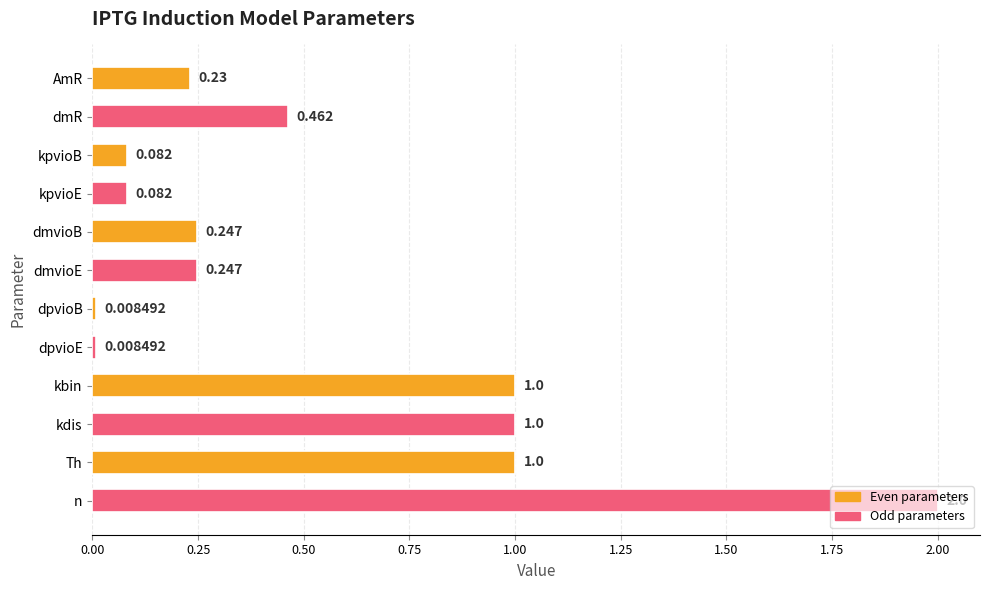

What is the difference between the second highest and second lowest values?

1.0